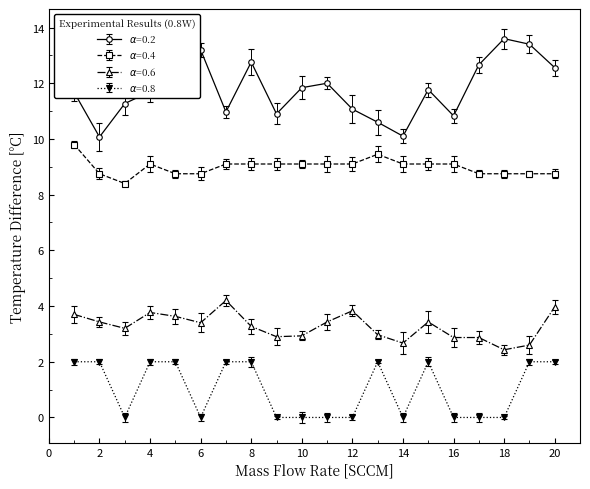

At how many categories does at least one series exceed 7?

20